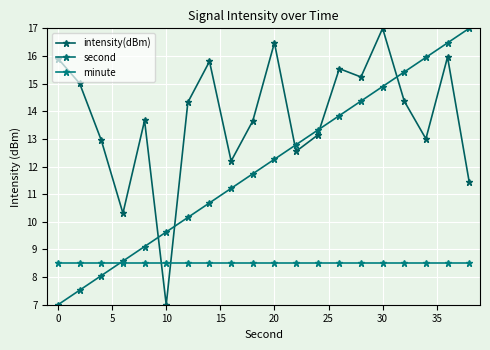

Reading left to right, what are all the values shown in this chart?

intensity(dBm): 15.9	15.0	12.9	10.3	13.7	7.0	14.3	15.8	12.2	13.6	16.5	12.5	13.1	15.5	15.2	17.0	14.4	13.0	16.0	11.4
second: 7.0	7.5	8.1	8.6	9.1	9.6	10.2	10.7	11.2	11.7	12.3	12.8	13.3	13.8	14.4	14.9	15.4	15.9	16.5	17.0
minute: 8.5	8.5	8.5	8.5	8.5	8.5	8.5	8.5	8.5	8.5	8.5	8.5	8.5	8.5	8.5	8.5	8.5	8.5	8.5	8.5